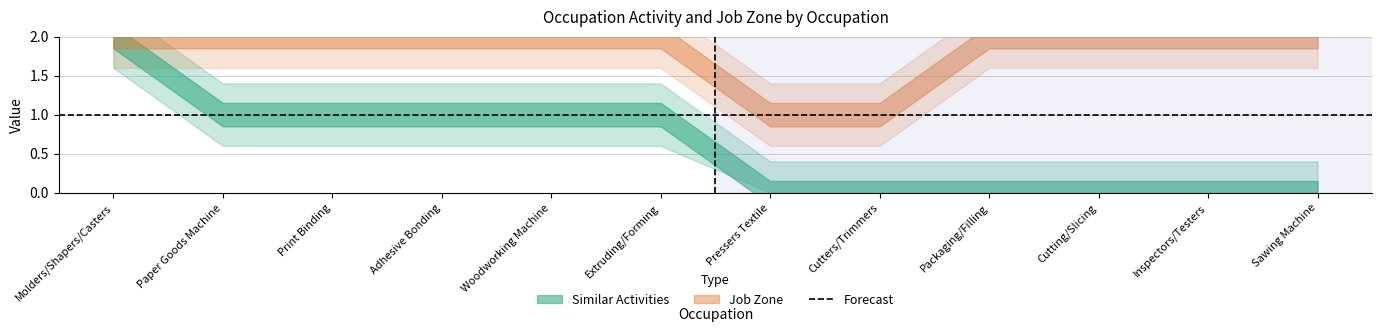

Reading left to right, what are all the values shown in this chart?

Similar Activities: Molders/Shapers/Casters=2	Paper Goods Machine=1	Print Binding=1	Adhesive Bonding=1	Woodworking Machine=1	Extruding/Forming=1	Pressers Textile=0	Cutters/Trimmers=0	Packaging/Filling=0	Cutting/Slicing=0	Inspectors/Testers=0	Sawing Machine=0
Job Zone: Molders/Shapers/Casters=2	Paper Goods Machine=2	Print Binding=2	Adhesive Bonding=2	Woodworking Machine=2	Extruding/Forming=2	Pressers Textile=1	Cutters/Trimmers=1	Packaging/Filling=2	Cutting/Slicing=2	Inspectors/Testers=2	Sawing Machine=2